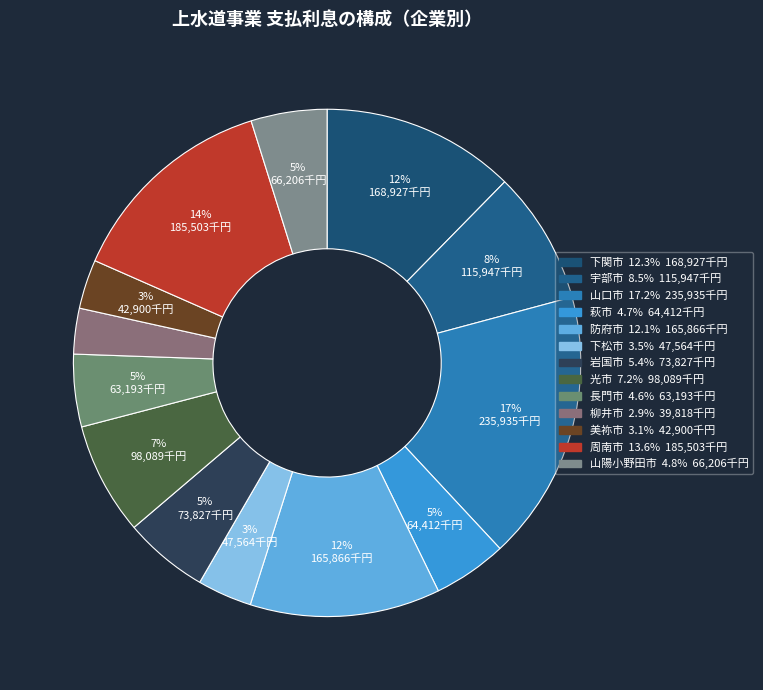

To the nearest percent, what portion does 下松市 represent?

3%